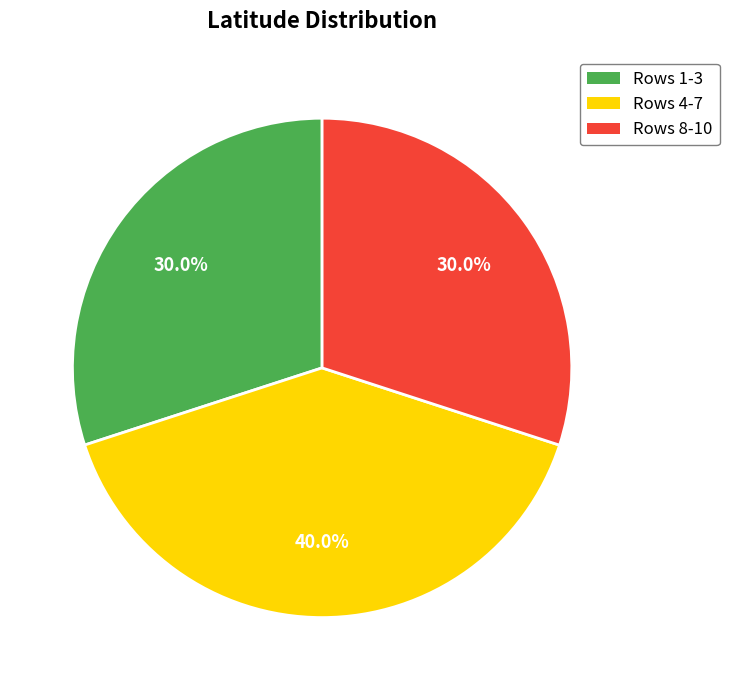

Do Rows 1-3 and Rows 4-7 together represent more than half of the pie?

Yes